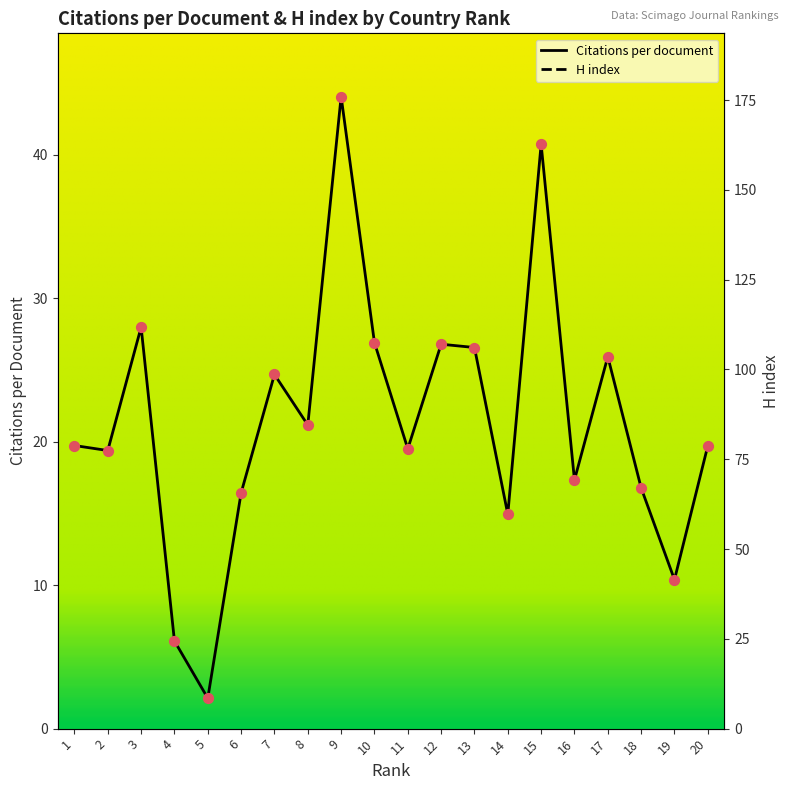

Which series reaches the maximum Y coordinate?

H index